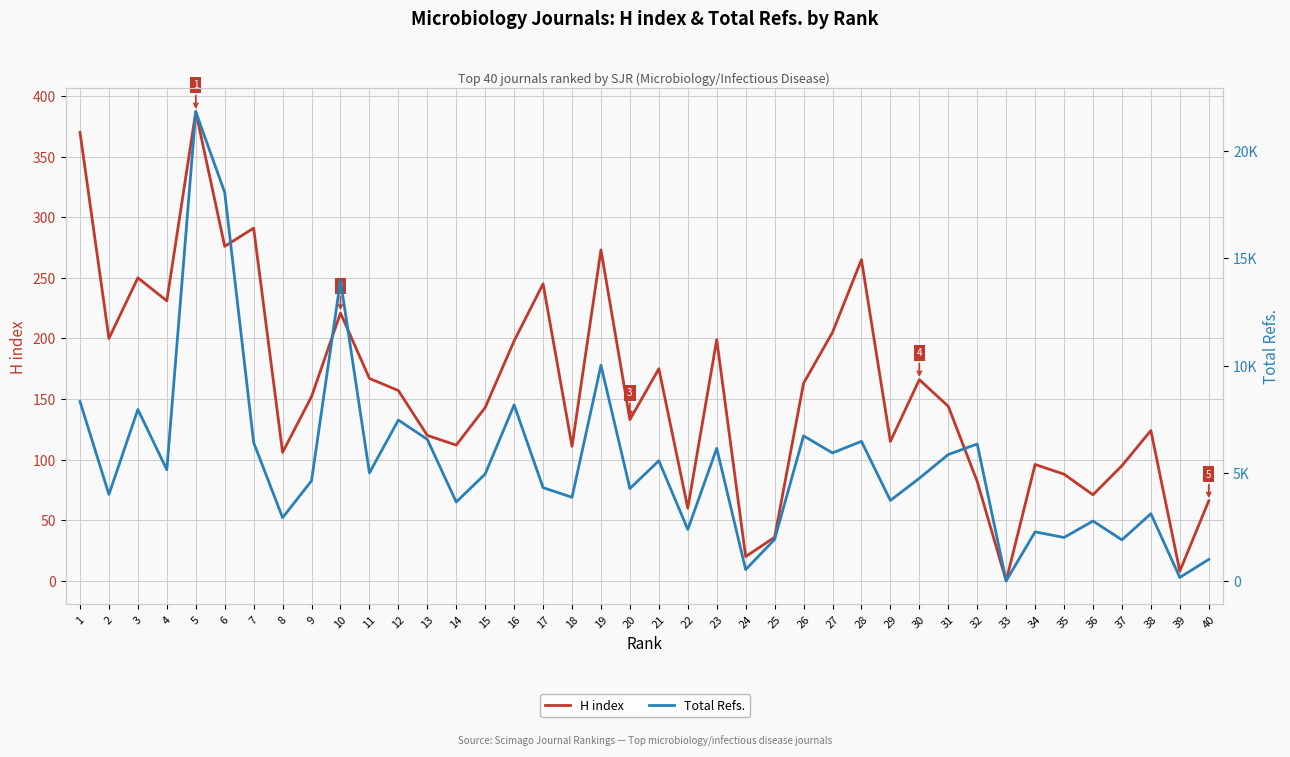

At 6, list the series in order from largest to smallest.

Total Refs., H index